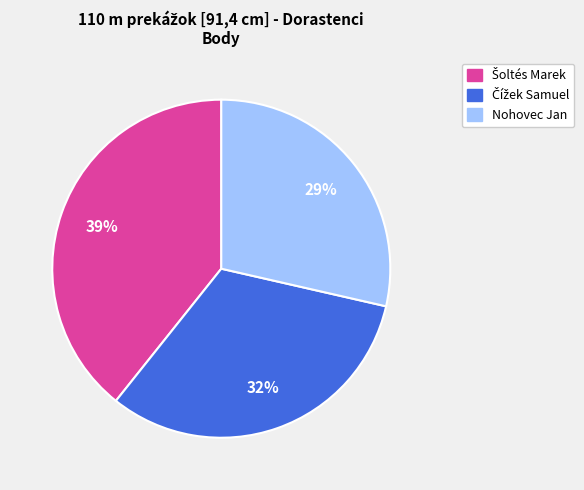

Is there a majority slice in this chart?

No